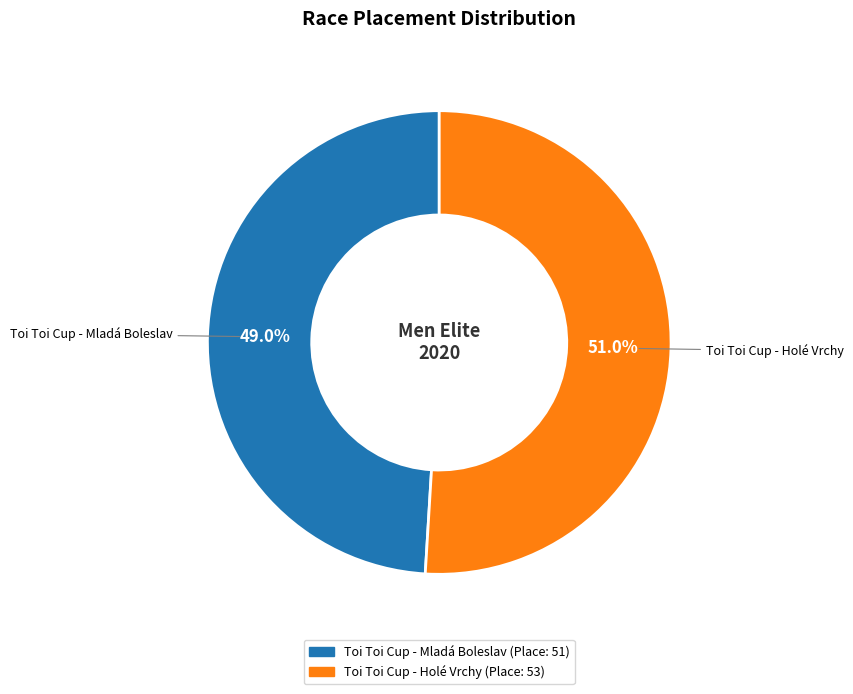

To the nearest percent, what is the average slice percentage?

50%